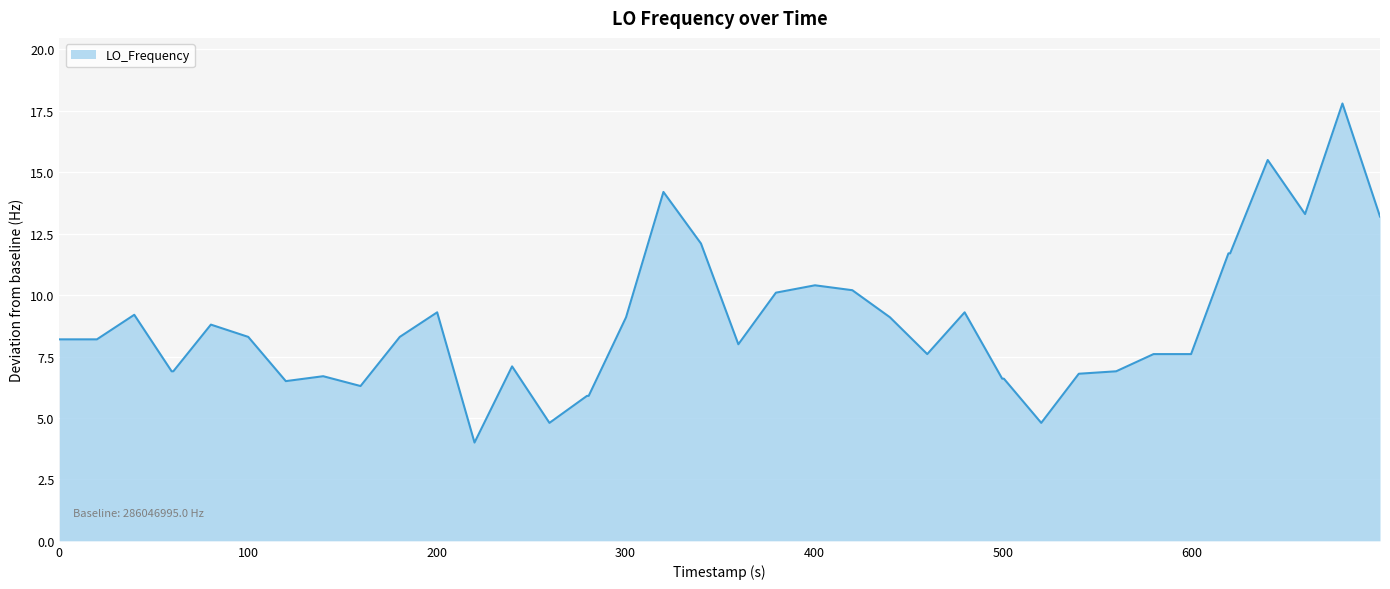

What is the maximum value shown in the chart?

17.8